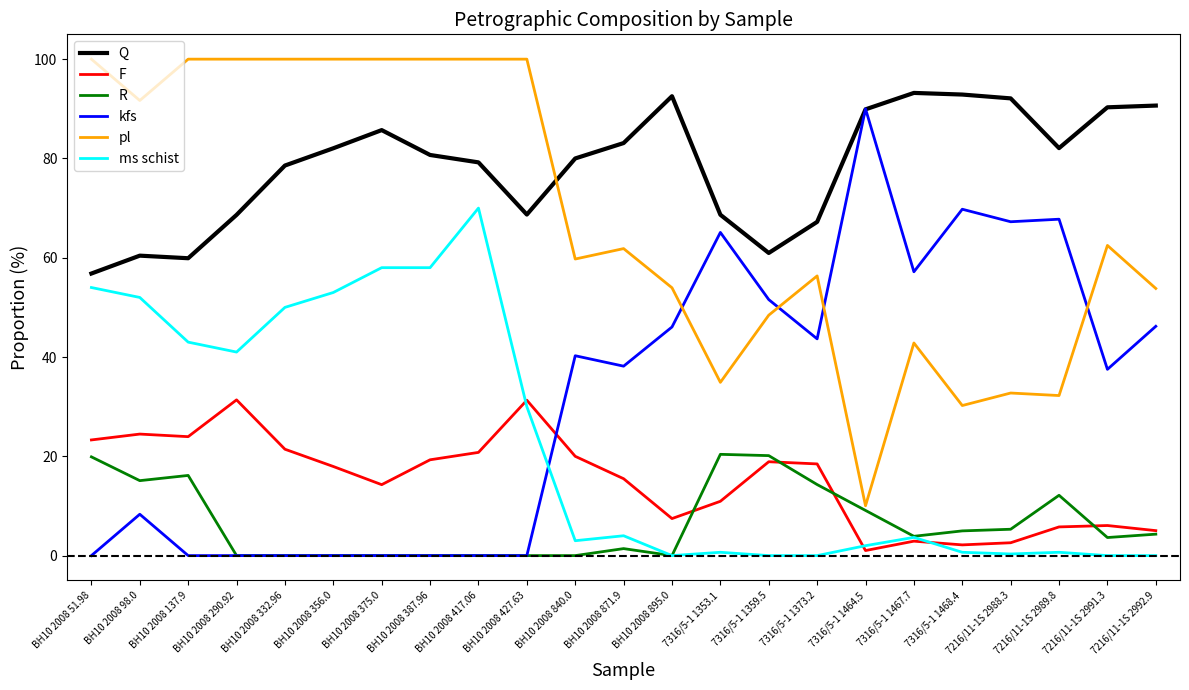

Which series ends up on top after the final intersection of pl and kfs?

pl